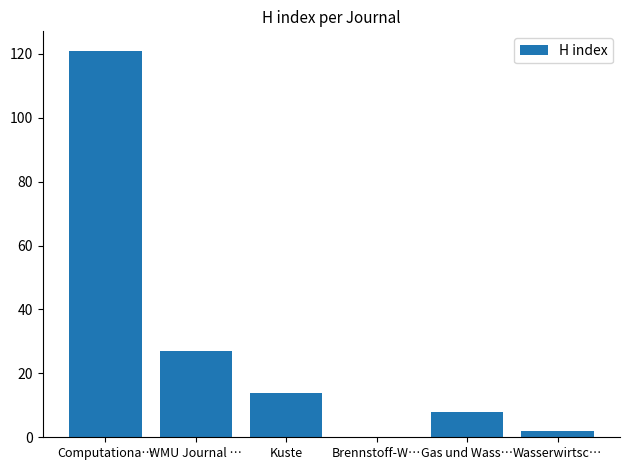

How many positive values are there?

5